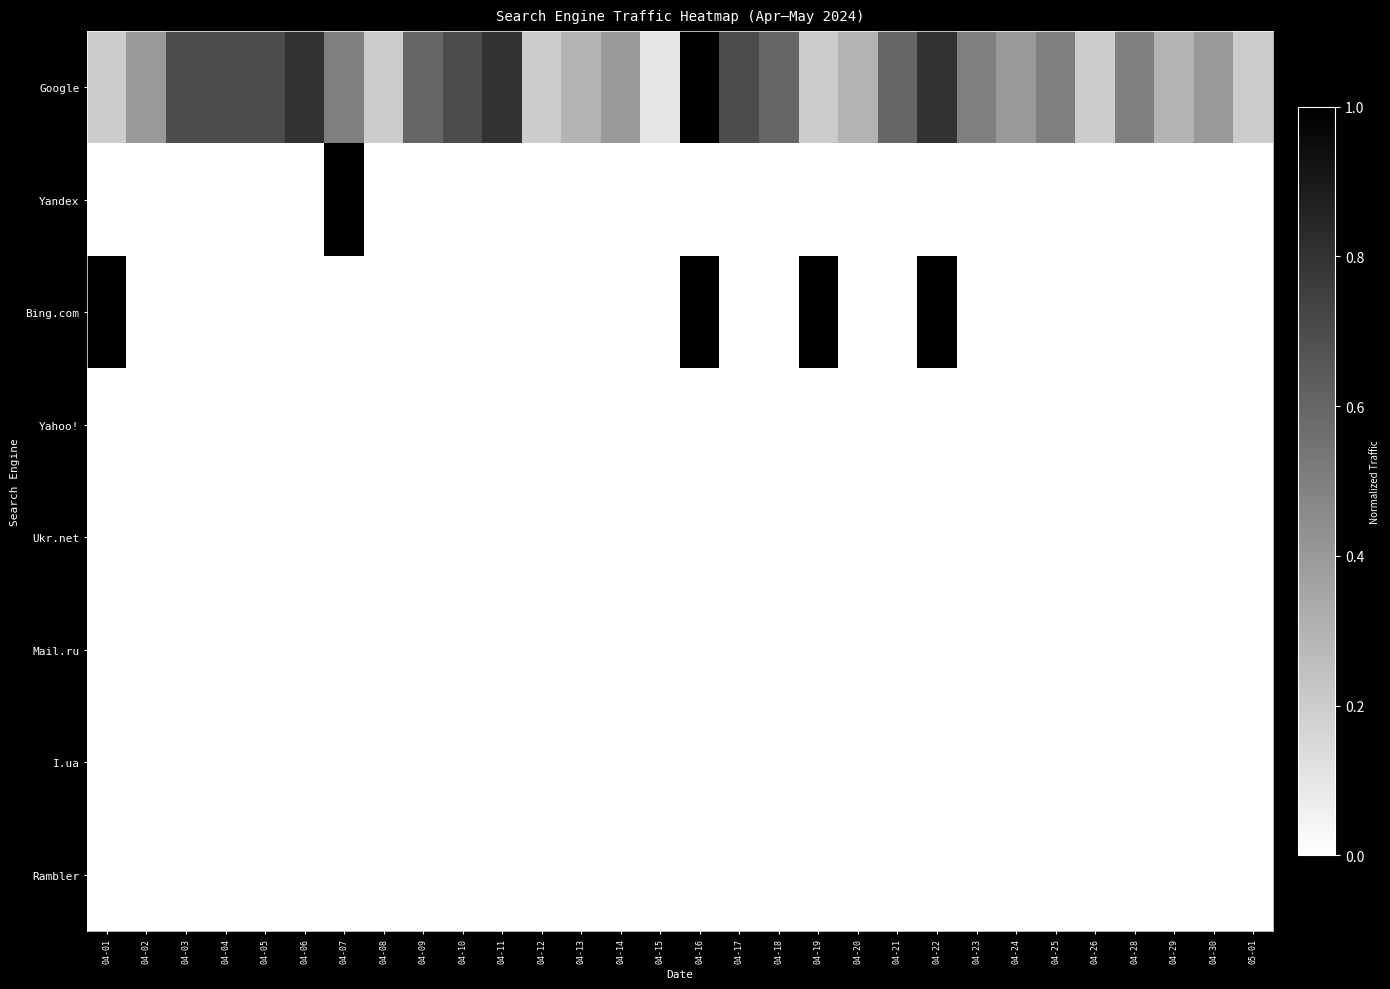

At how many categories does at least one series exceed 0?

30